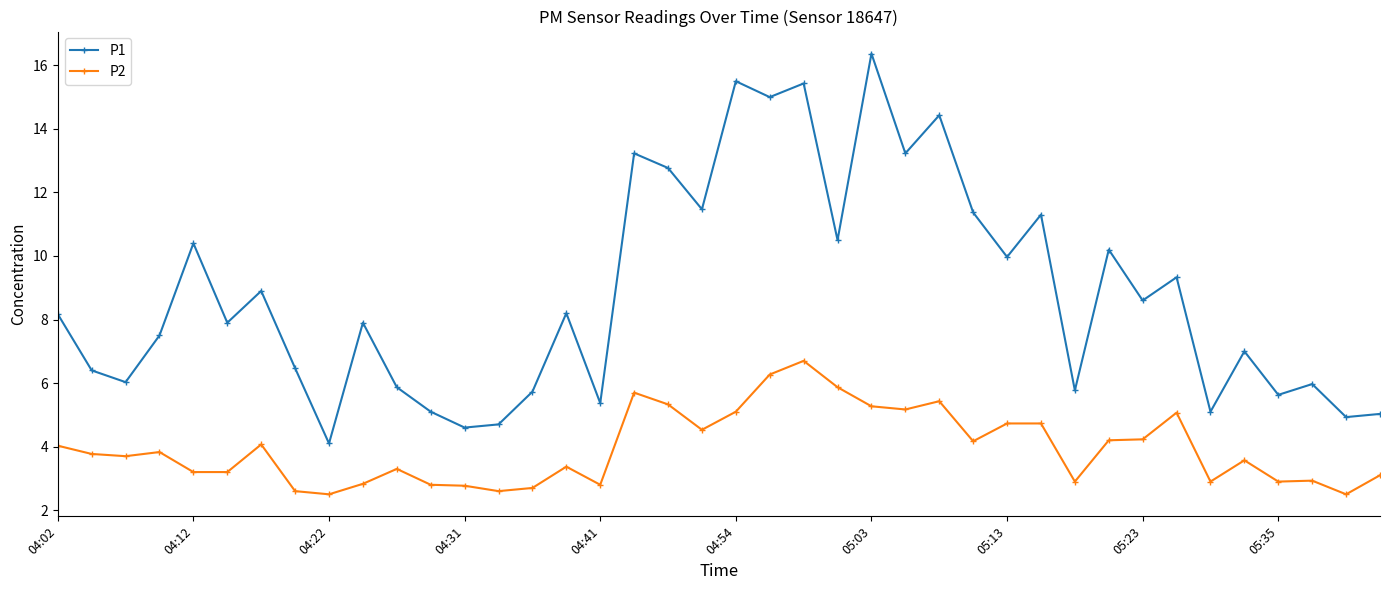

Rank the series by their maximum value, from lowest to highest.

P2, P1